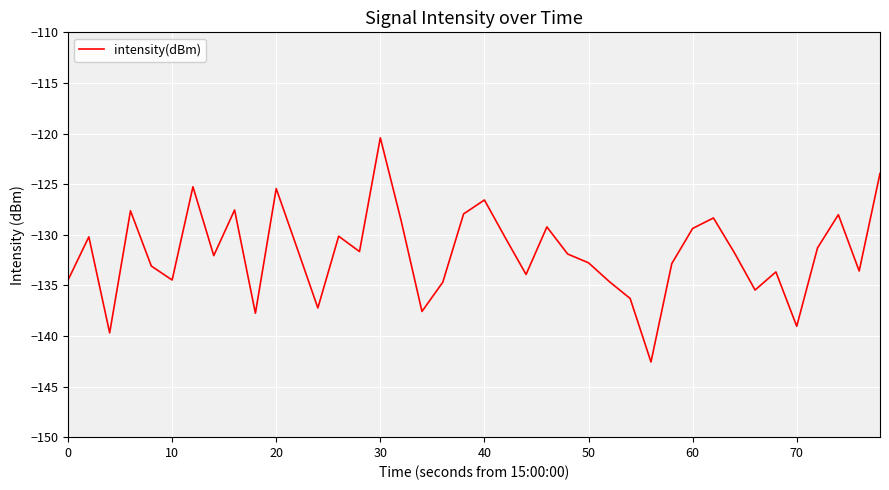

What is the greatest value displayed?

-120.4